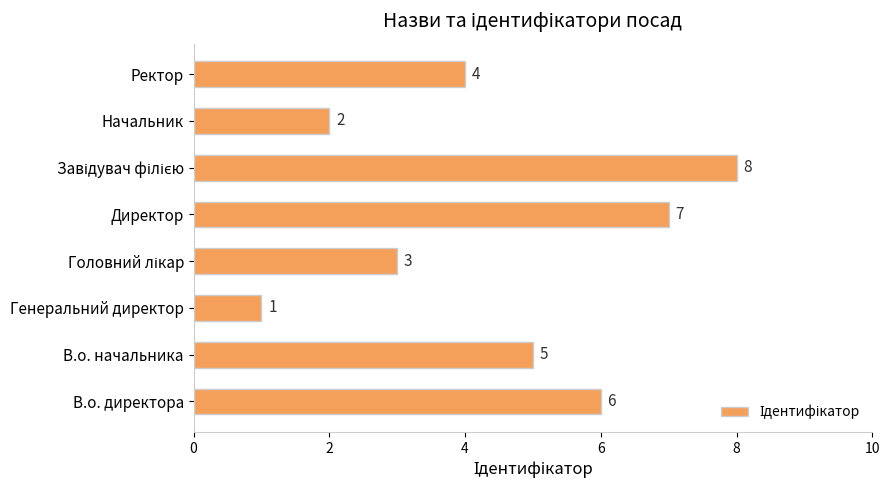

True or false: the data shows 2 at Ректор.

False